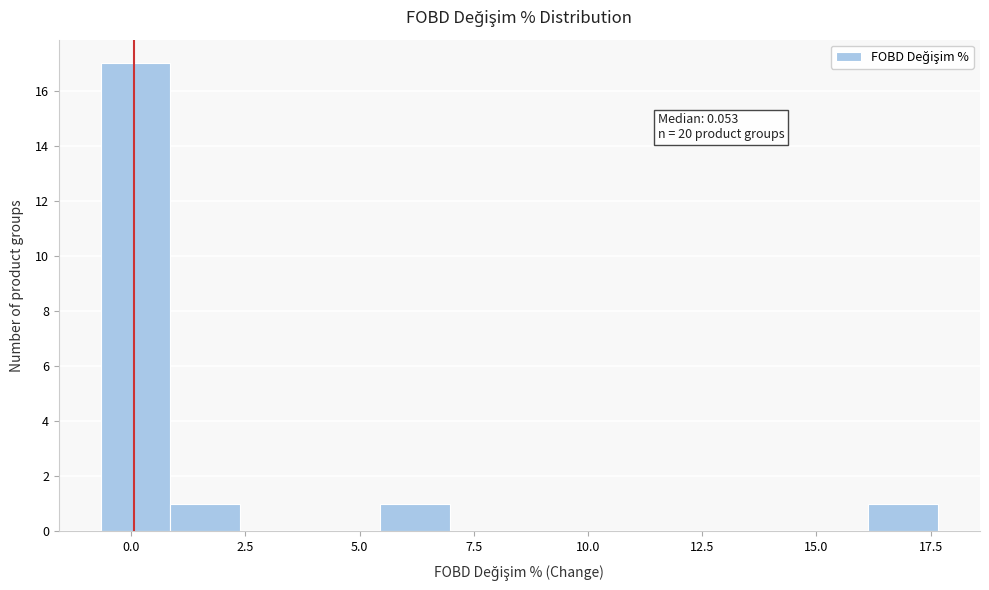

Read against the x-axis, roughly where is the centre of the tallest bar?

0.0